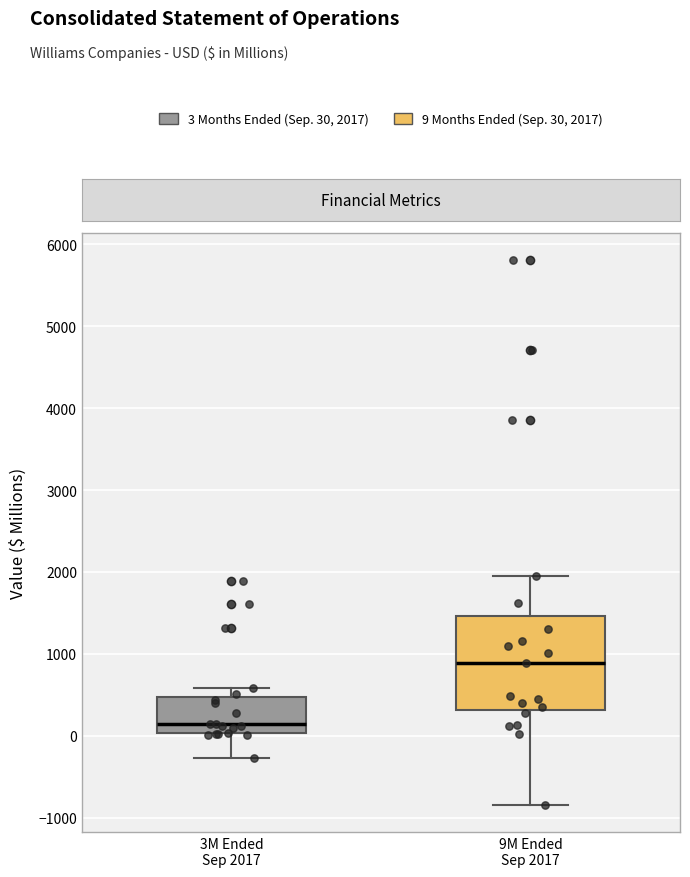

Which box is the tallest, from its lower edge to its upper edge?

9M Ended Sep 2017